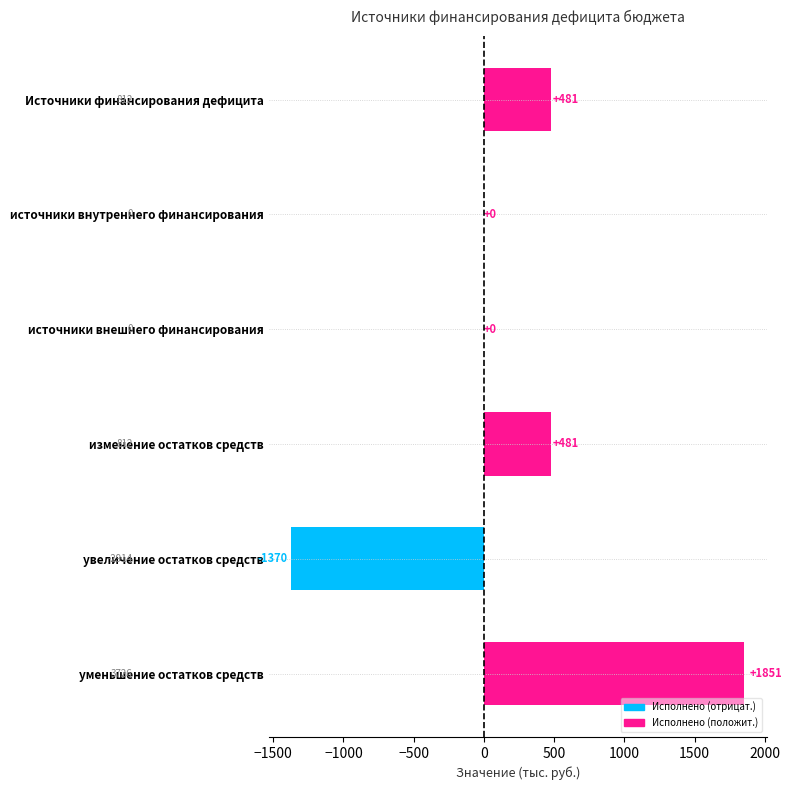

What is the sum of all values?

1442.6